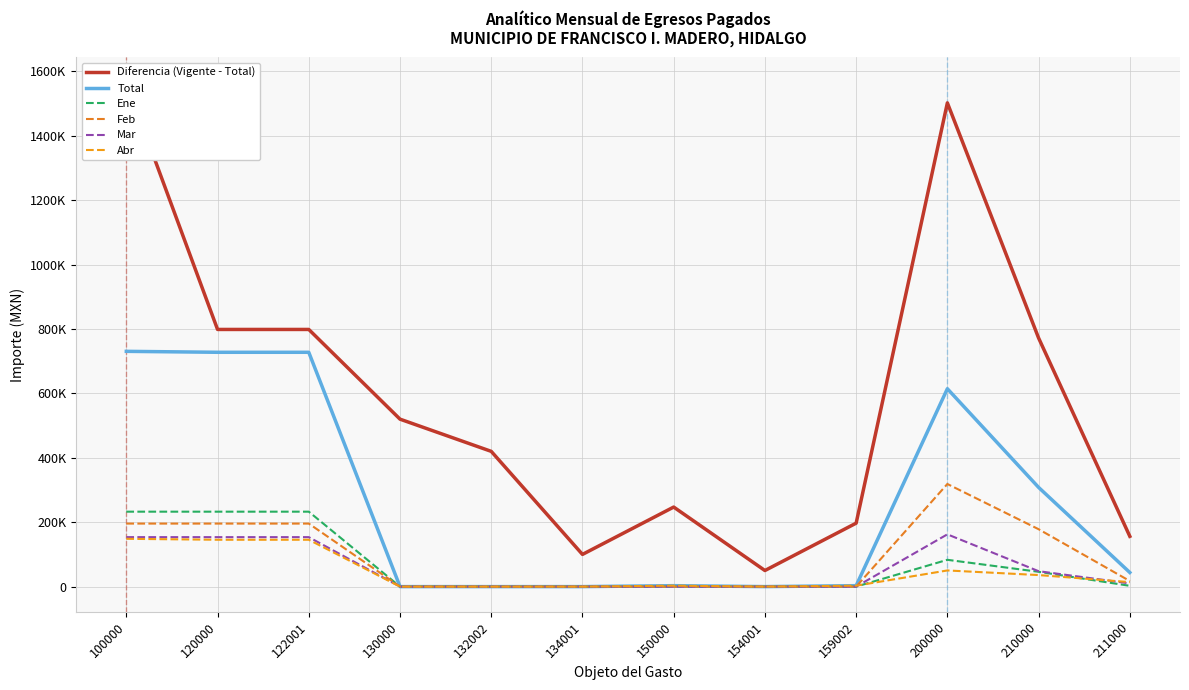

List the labels in order of Feb value, smallest first.

130000, 132002, 134001, 150000, 154001, 159002, 211000, 210000, 100000, 120000, 122001, 200000